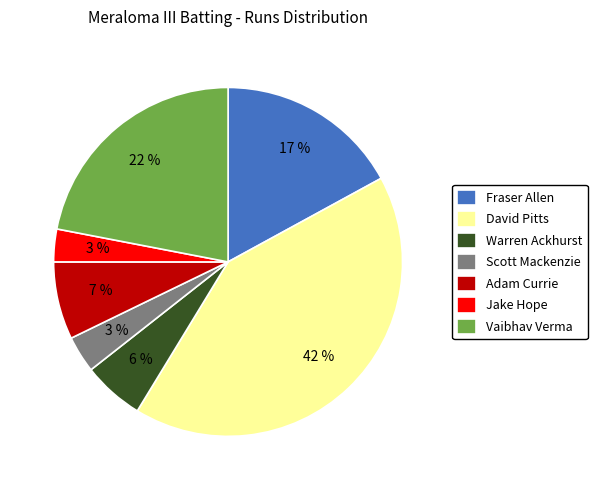

Is the sum of Jake Hope and Warren Ackhurst greater than half?

No